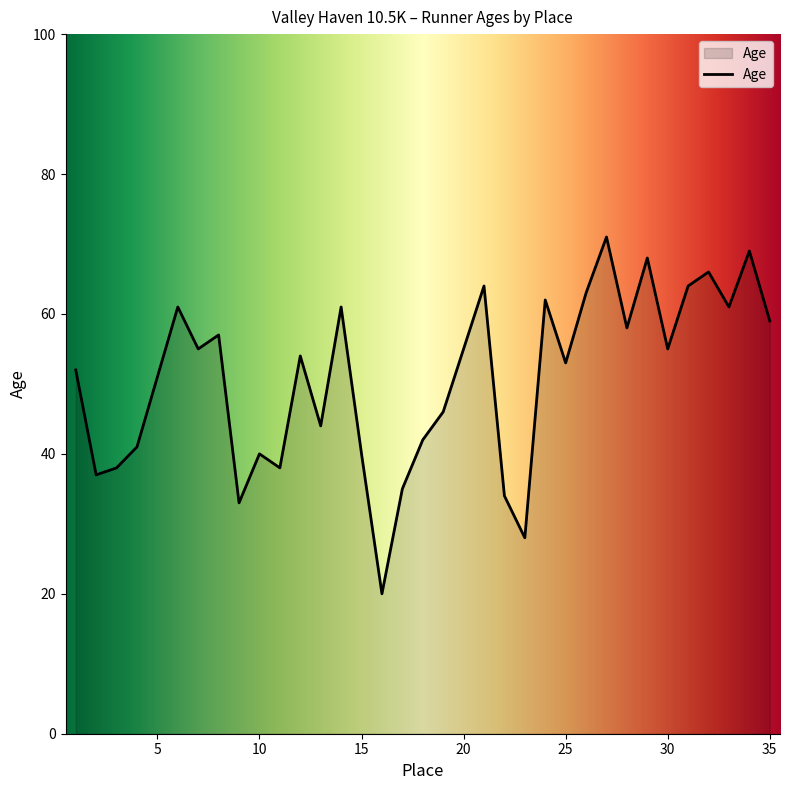

What is the difference between the maximum and minimum values?

51